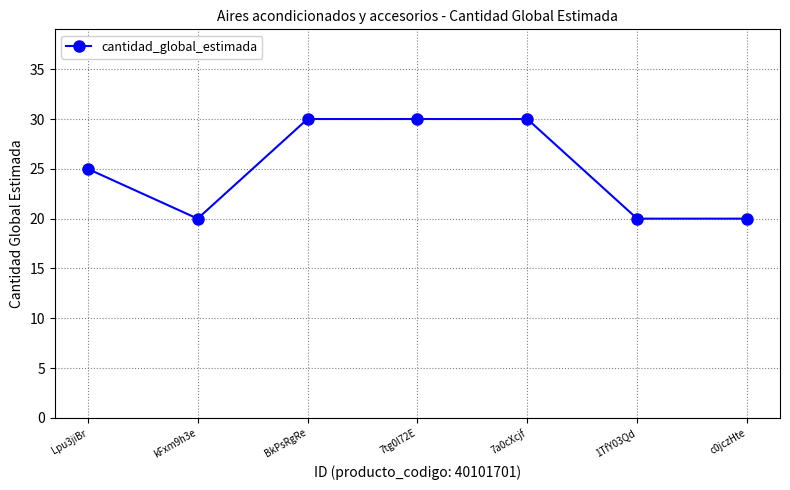

How many series are shown in this chart?

1